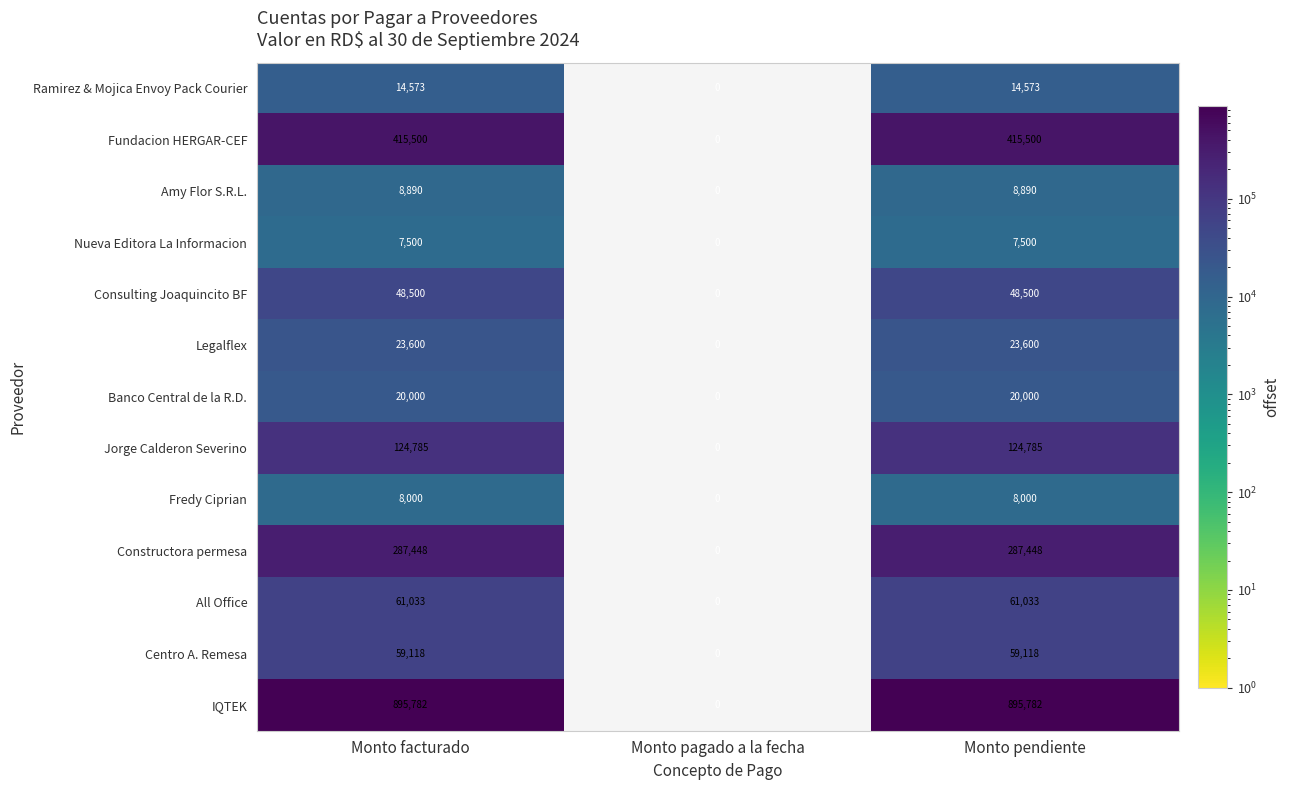

What is the maximum value shown in the chart?

895782